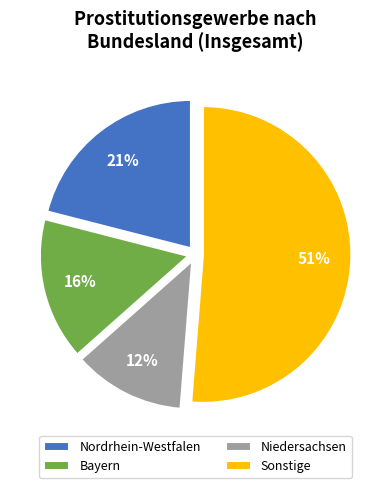

How many slices are in this pie chart?

4